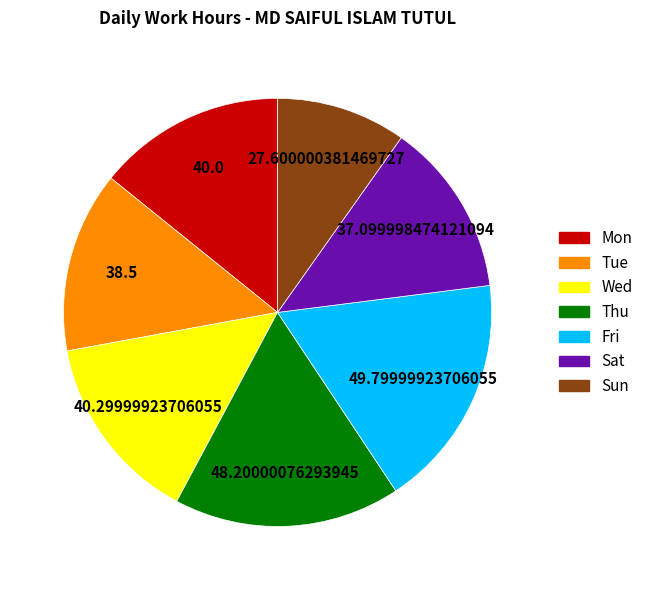

Is there a majority slice in this chart?

No